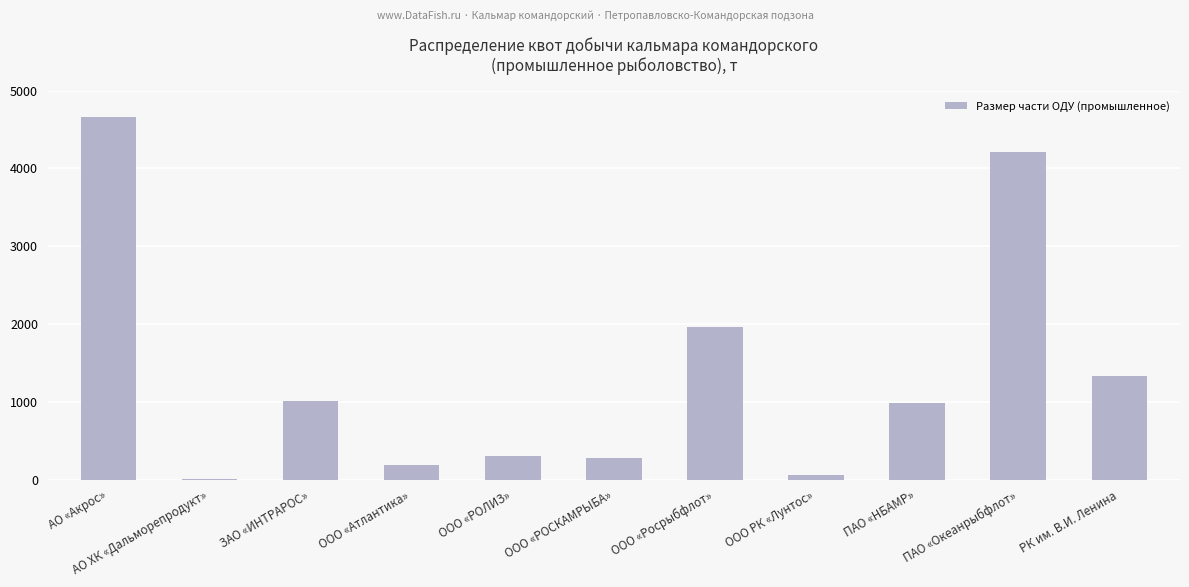

At which label is the value closest to 2332?

ООО «Росрыбфлот»